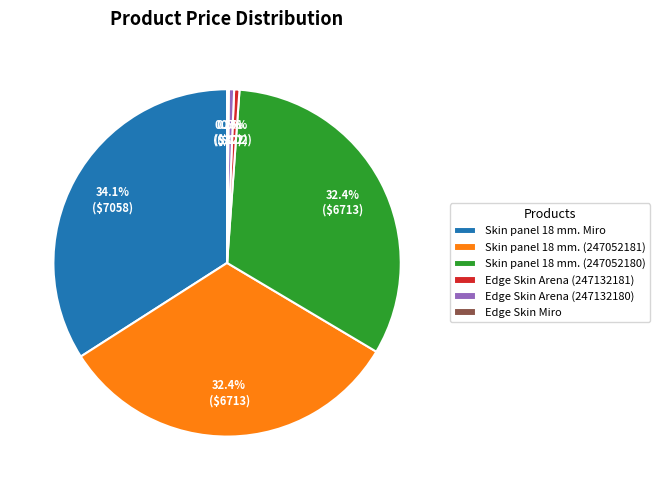

Which category has the biggest portion of the pie?

Skin panel 18 mm. Miro